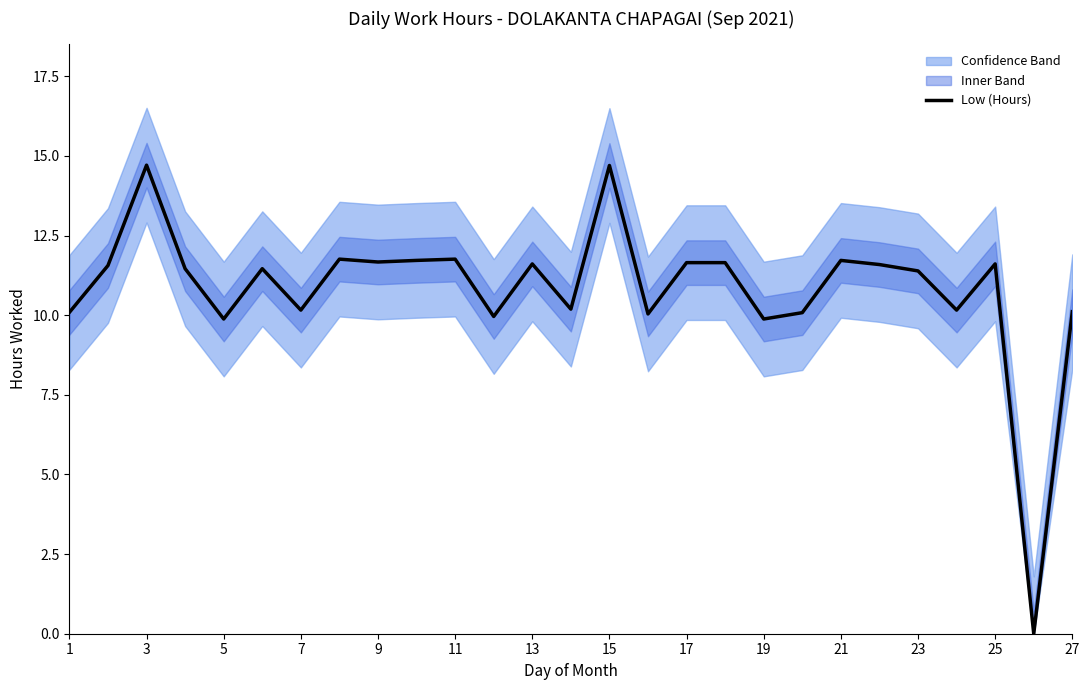

Reading left to right, extract all data points from this chart.

10.1	11.6	14.7	11.5	9.9	11.5	10.2	11.8	11.7	11.7	11.8	10.0	11.6	10.2	14.7	10.0	11.7	11.7	9.9	10.1	11.7	11.6	11.4	10.2	11.6	0.0	10.1